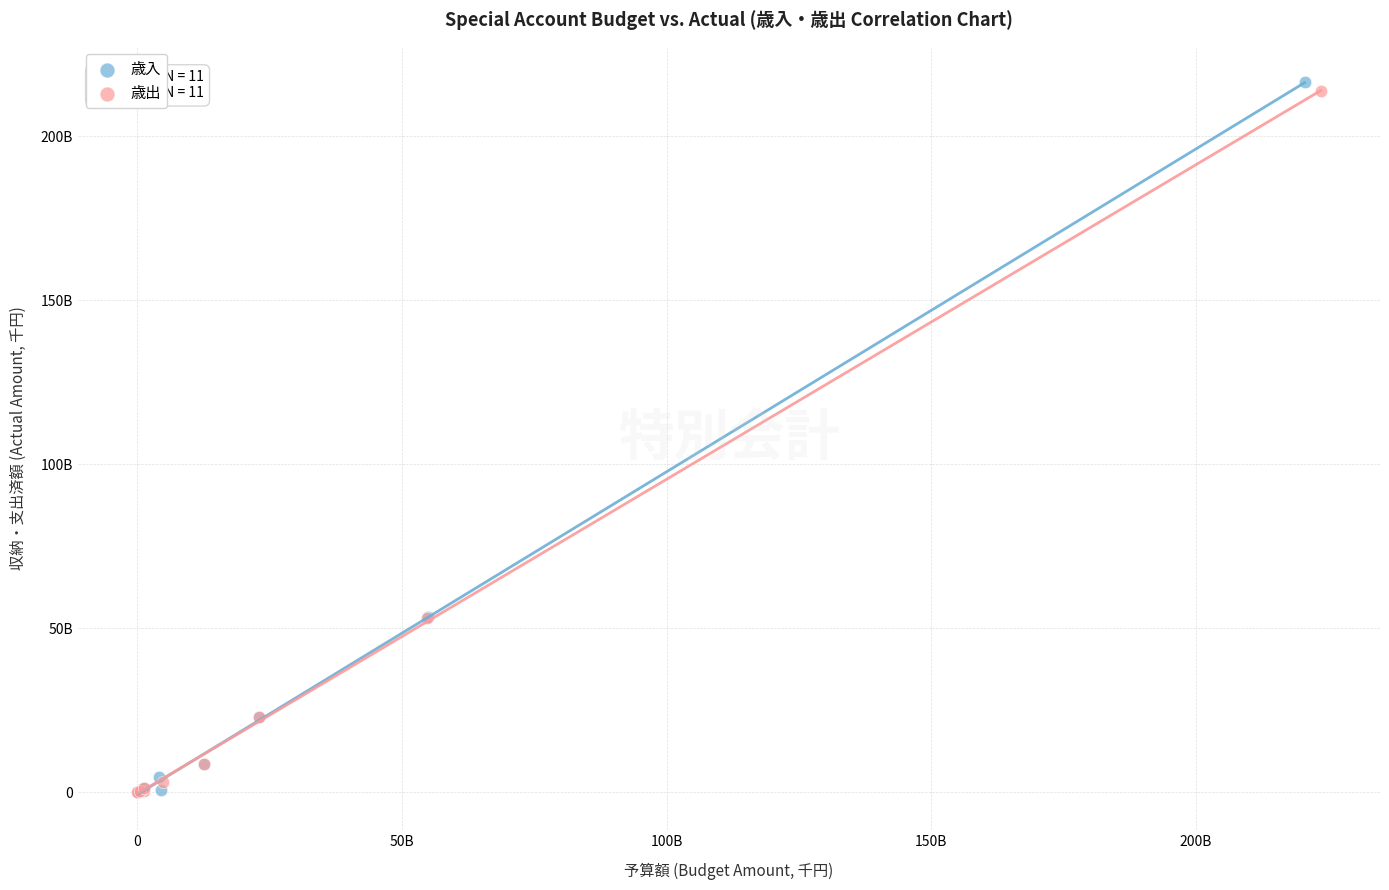

What are all the series names shown in the legend?

歳入, 歳出